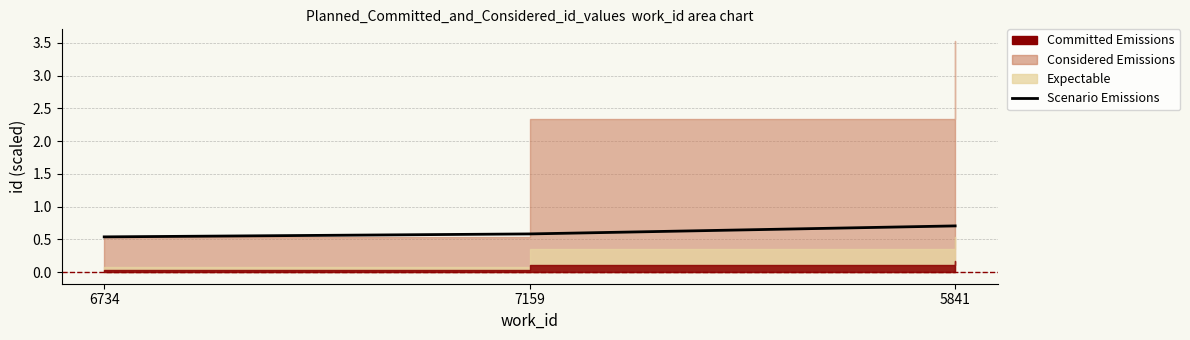

List the labels in order of value, largest first.

5841, 7159, 6734